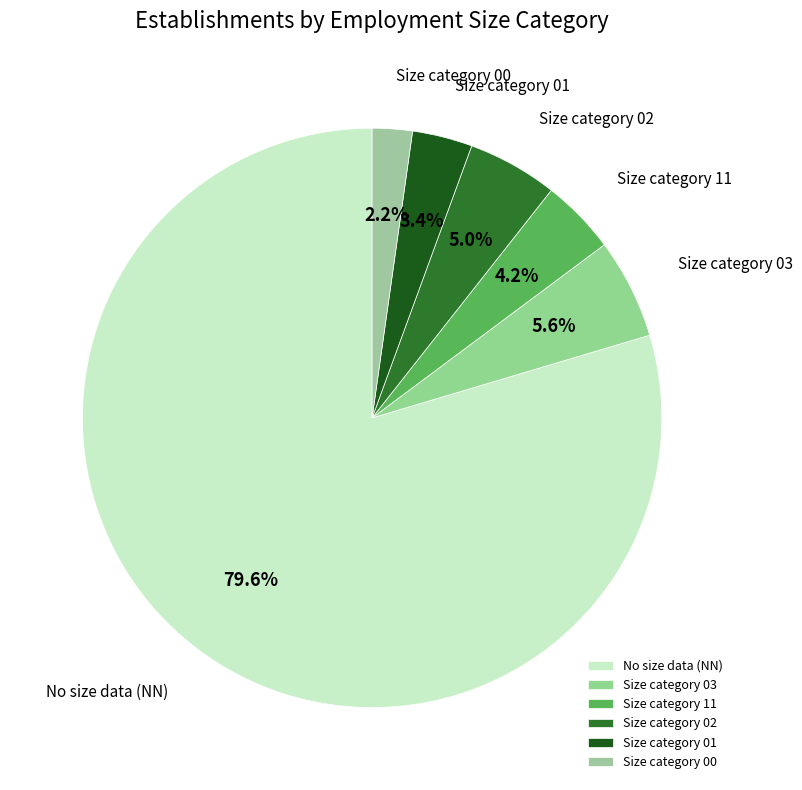

What is the majority slice?

No size data (NN)